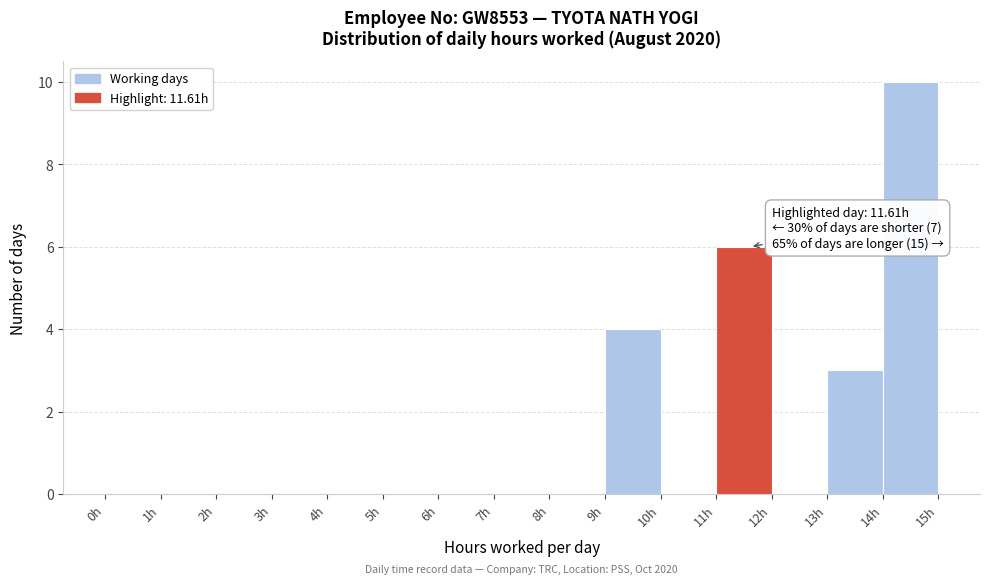

Over which range of the x-axis is the bar tallest?

14 to 15